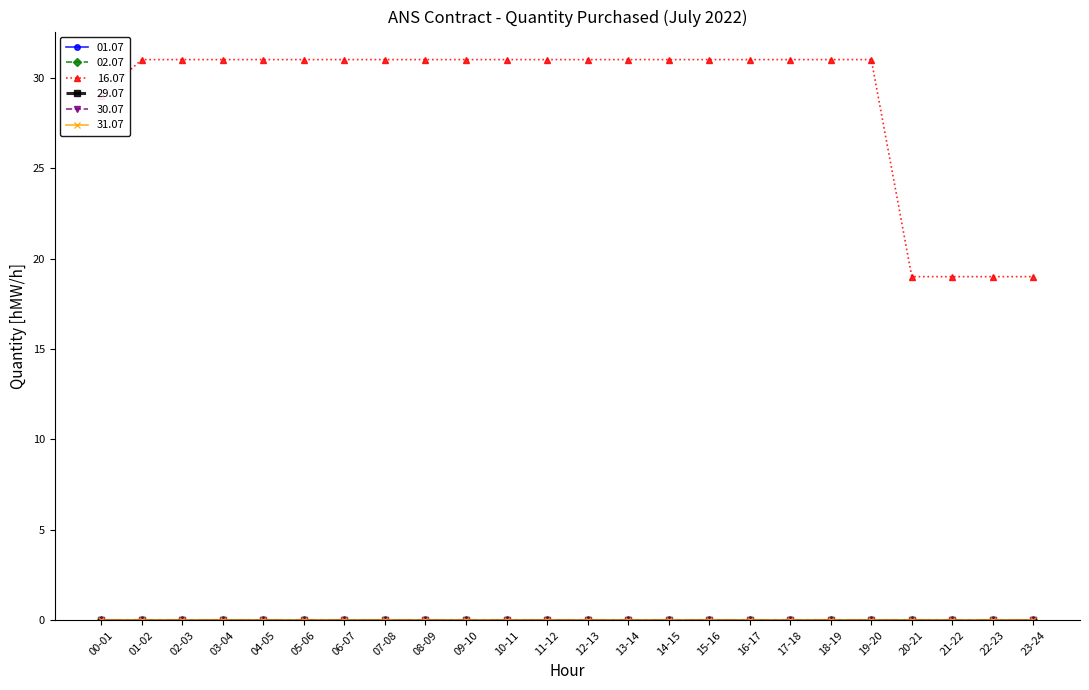

True or false: 31.07 and 16.07 cross at least once.

False